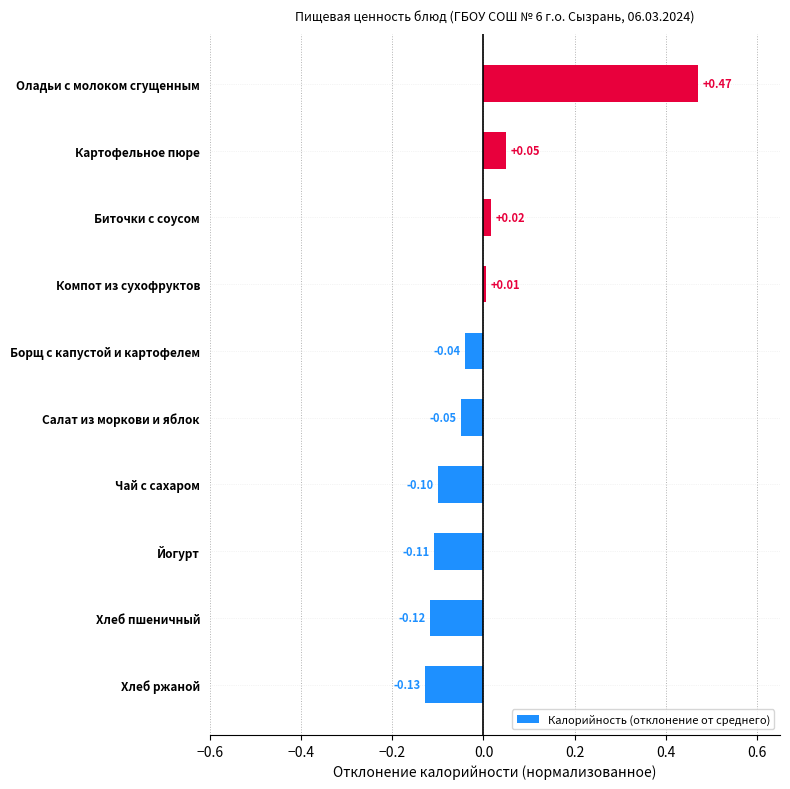

What is the difference between the maximum and minimum values?

0.6